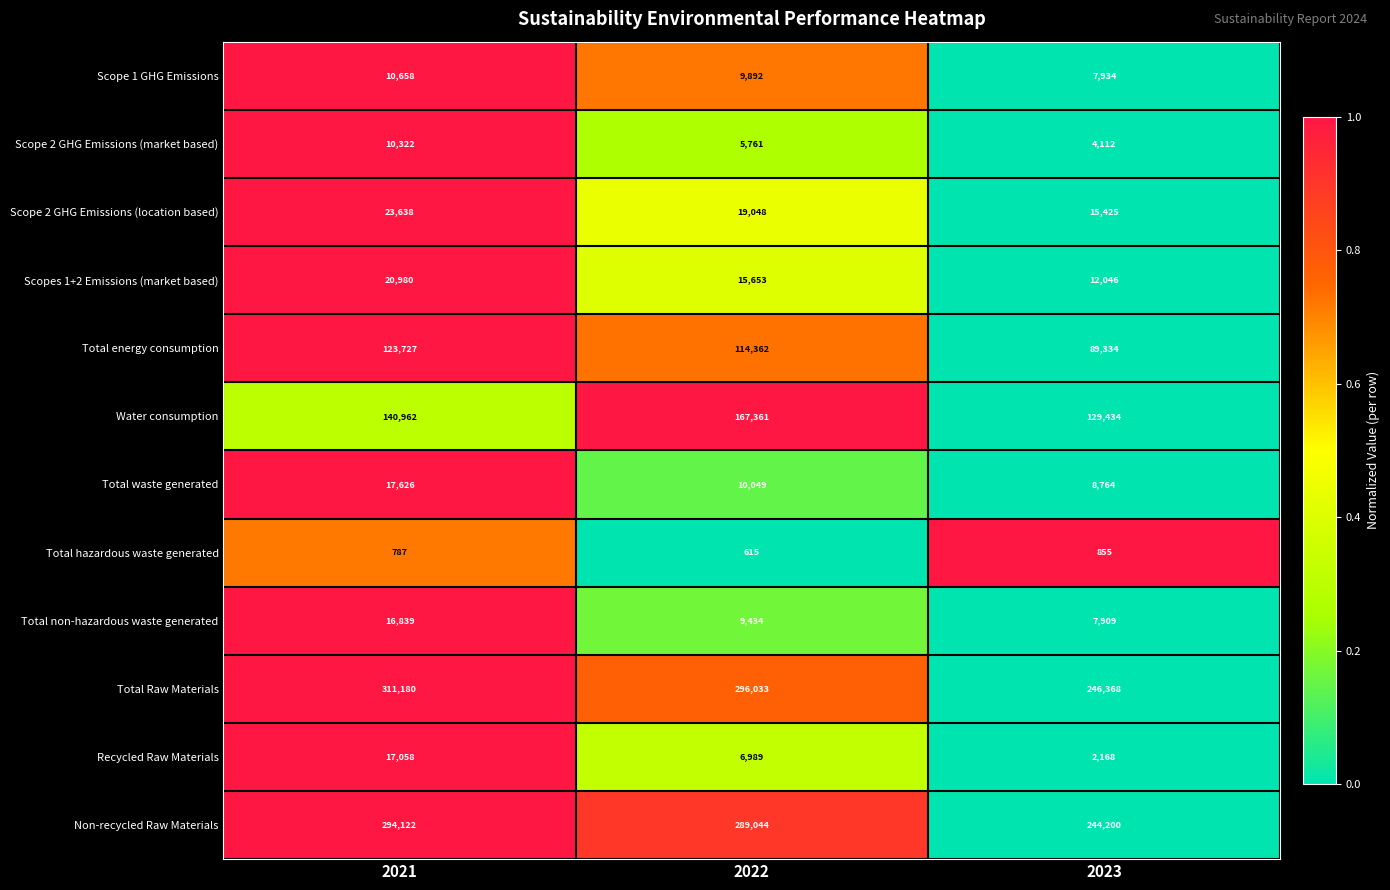

How many distinct data groups are displayed?

12